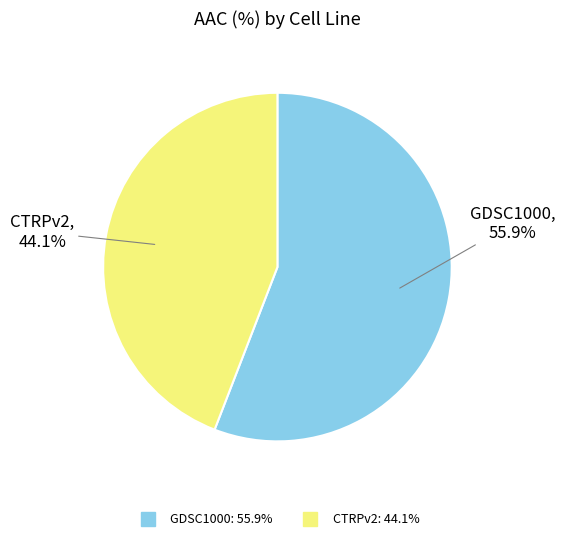

Between GDSC1000 and CTRPv2, which is larger?

GDSC1000